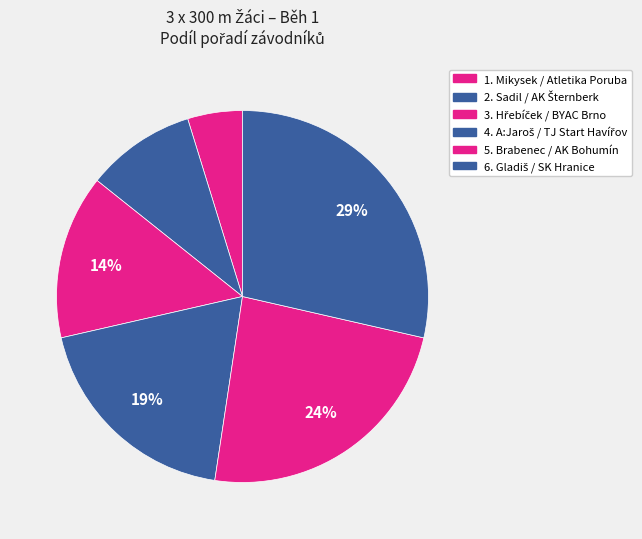

Count the number of slices in the pie.

6